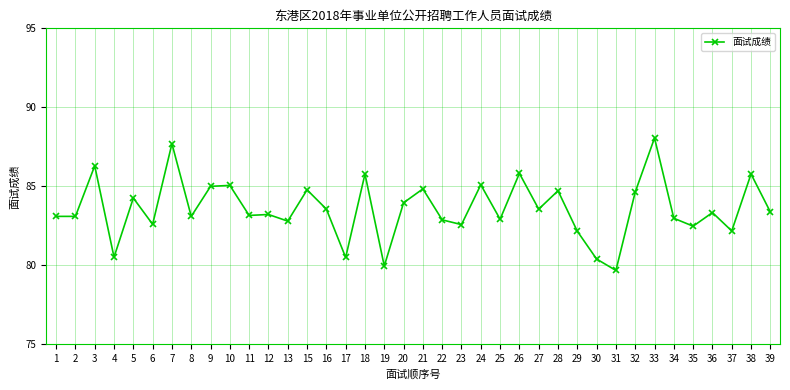

Where does the data first go above 83?

1